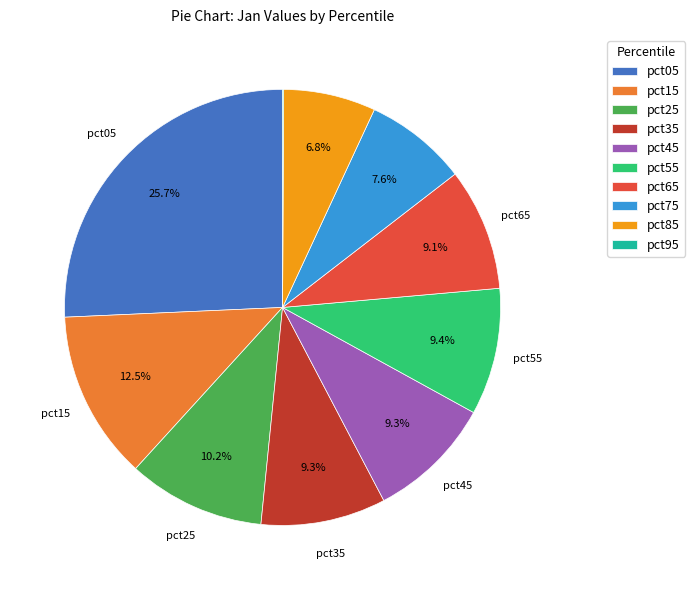

Does any single category account for the majority?

No